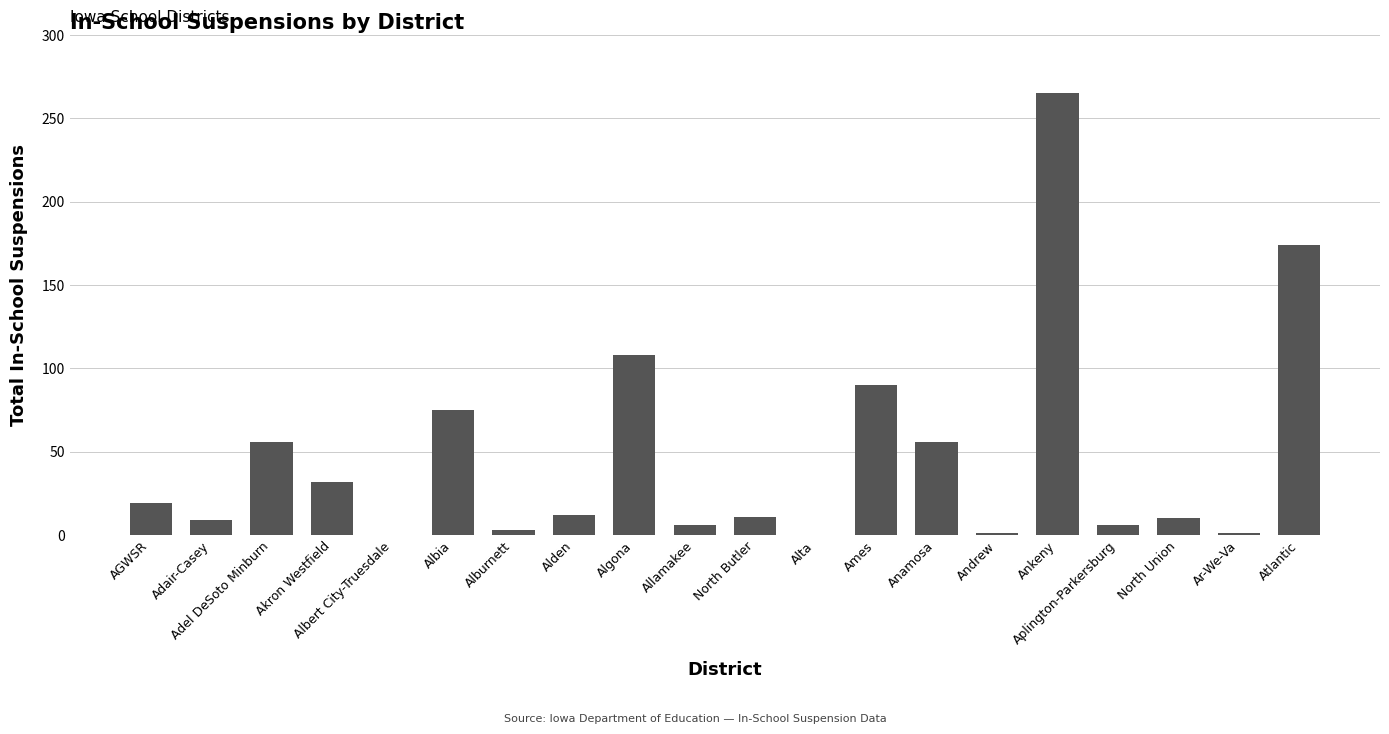

How many series are shown in this chart?

1